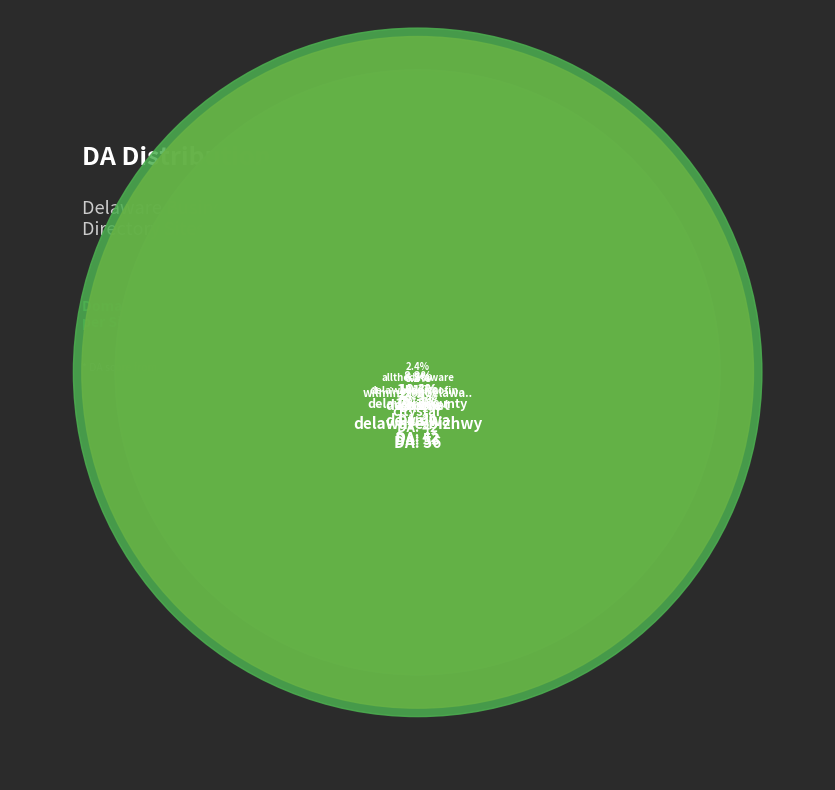

Which category has the smallest portion of the pie?

allthedelaware.com